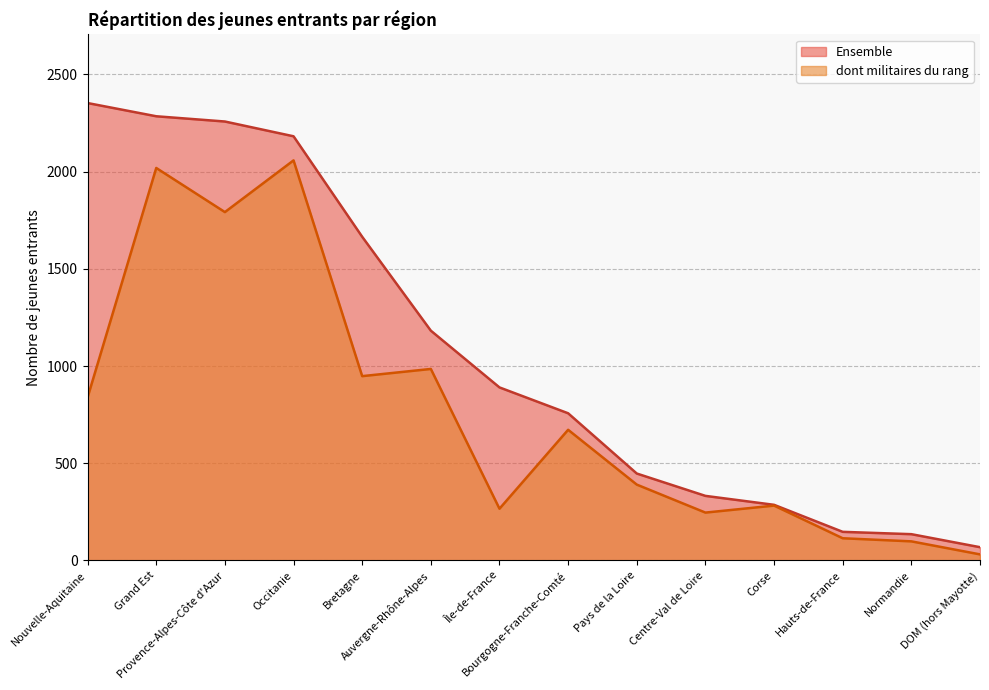

What is the total value across all series at DOM (hors Mayotte)?

99